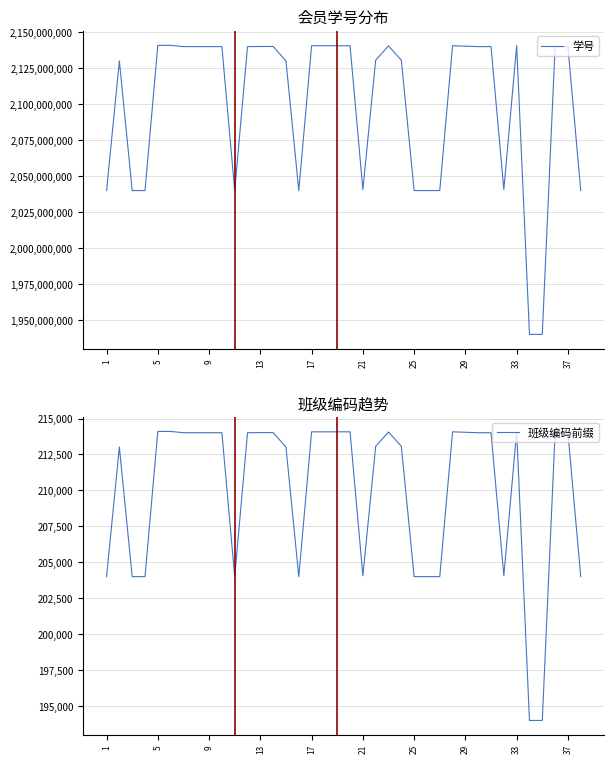

The value of 学号 at 13 is 3695828439. True or false?

False